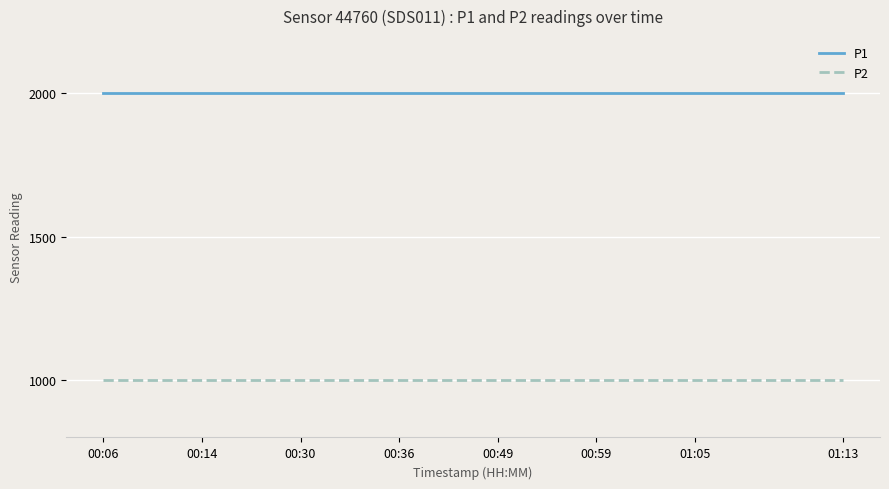

Which series has the largest total across all categories?

P1